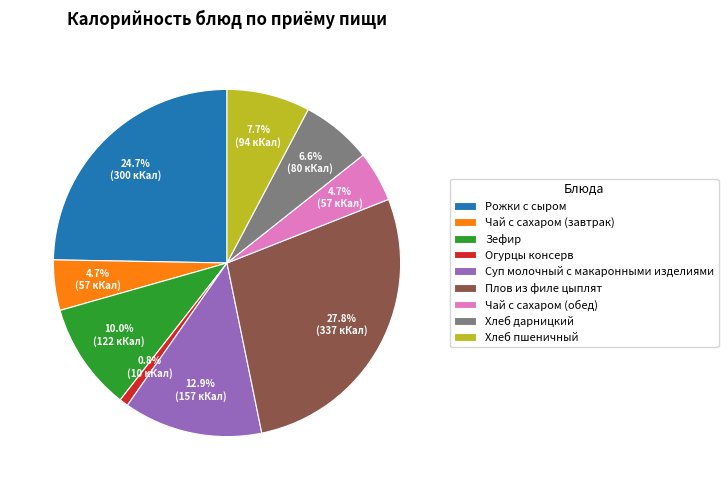

What is the ratio of the value at Чай с сахаром (завтрак) to the value at Огурцы консерв?

5.7